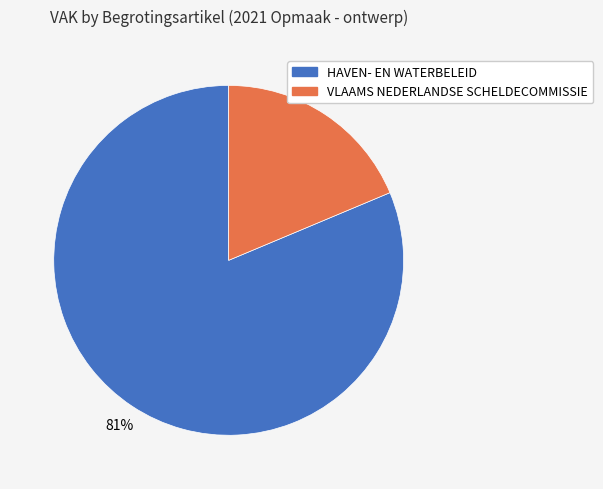

To the nearest percent, what is the average slice percentage?

50%